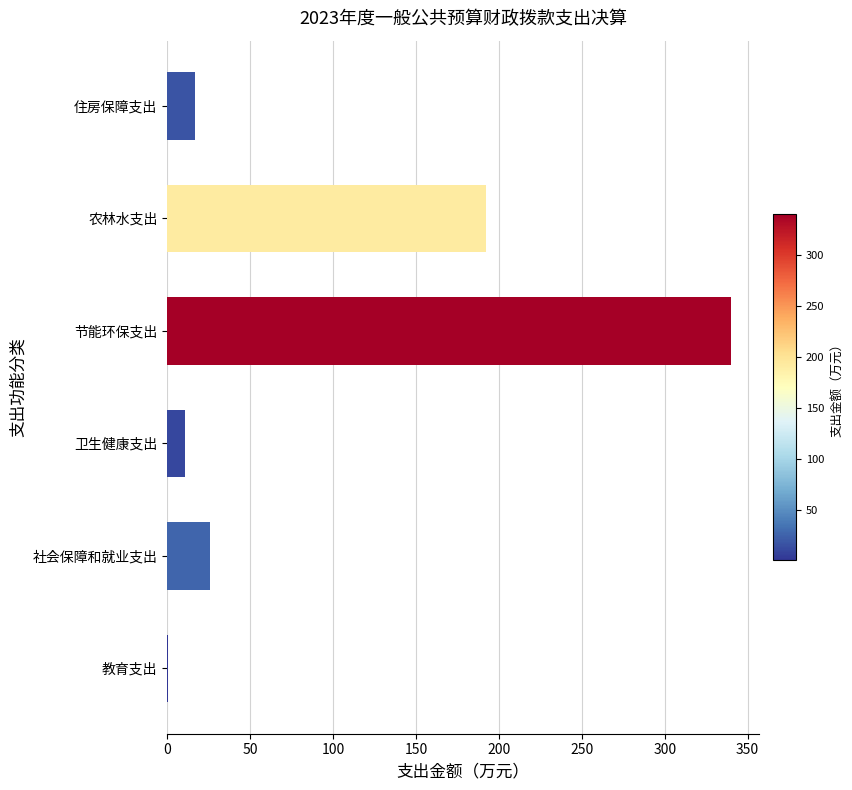

True or false: the data shows 16.8 at 住房保障支出.

True